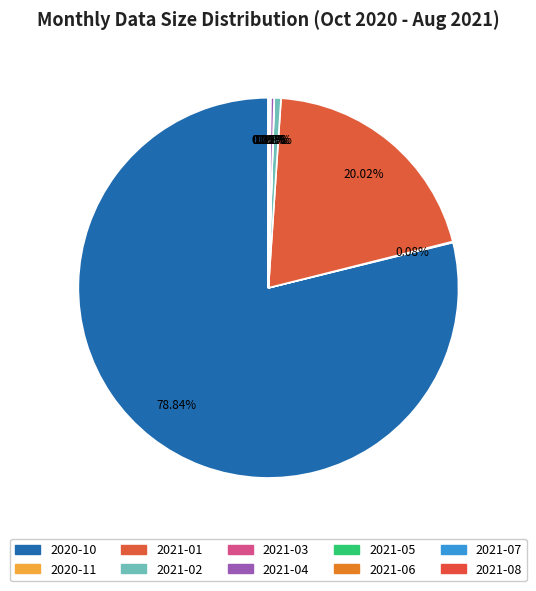

To the nearest percent, what portion does 2021-02 represent?

1%